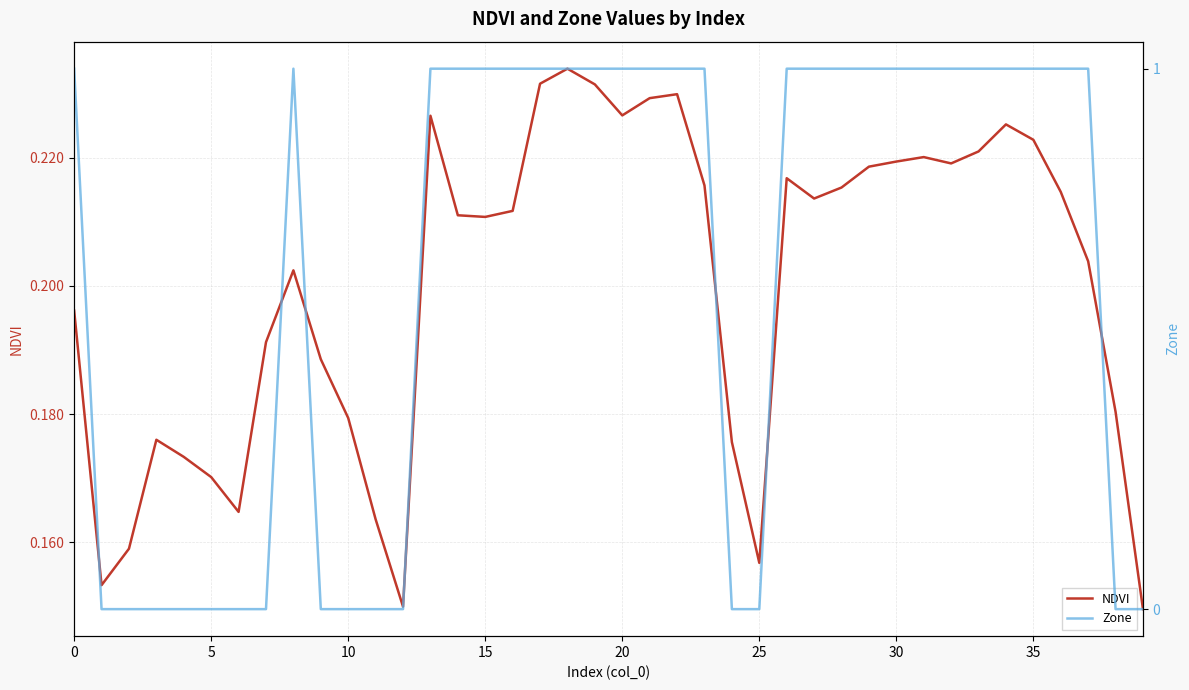

What is the difference between the maximum and minimum values in the NDVI series?

0.1